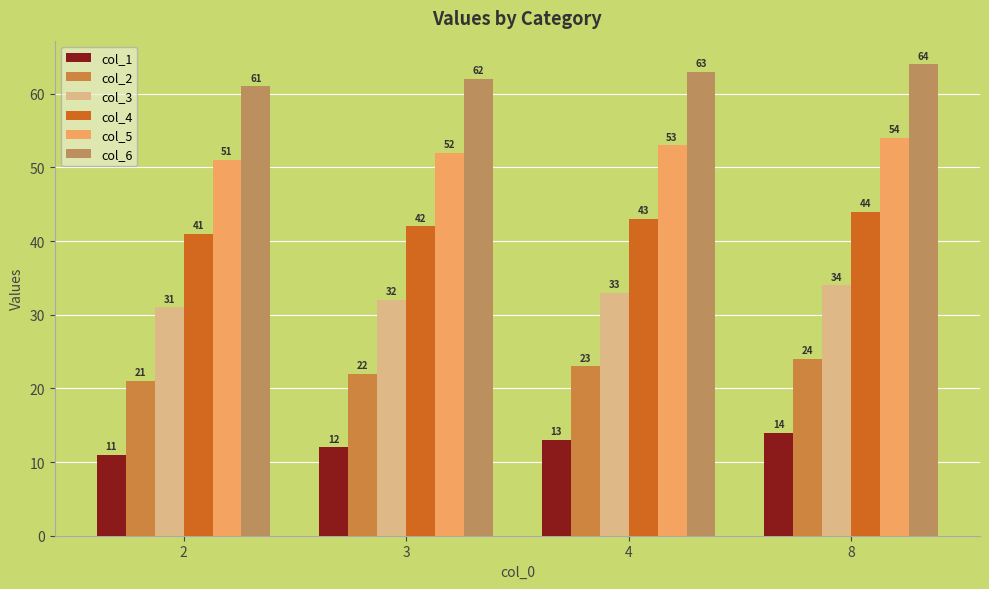

How many data points in col_4 are less than 43?

2